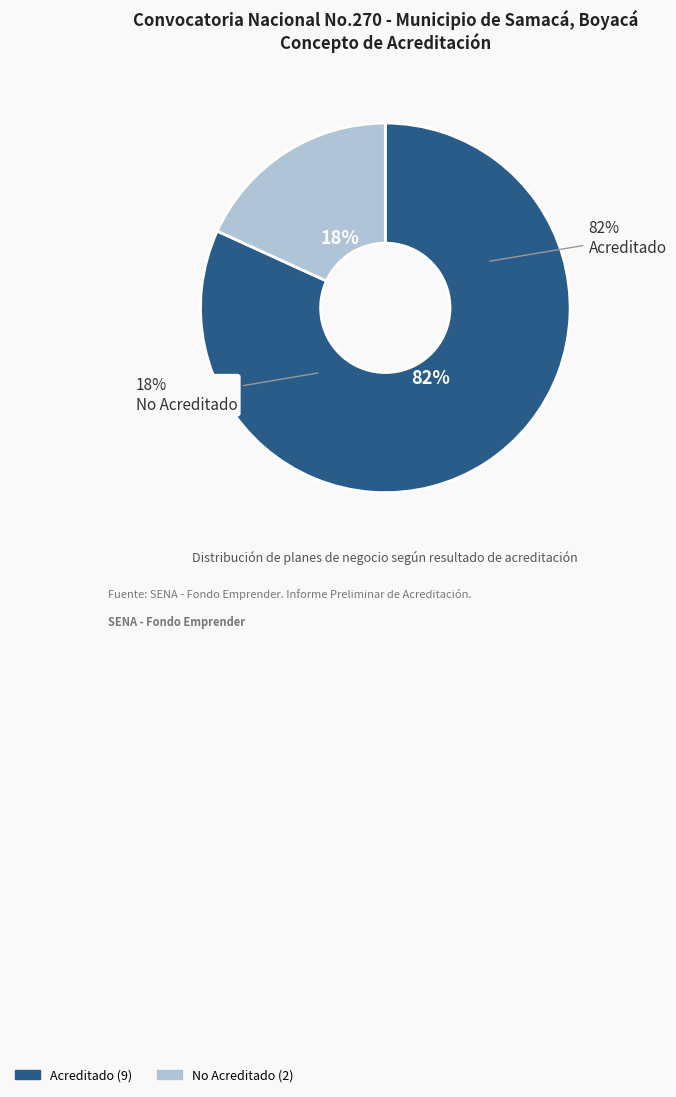

Which category has the smallest portion of the pie?

No Acreditado